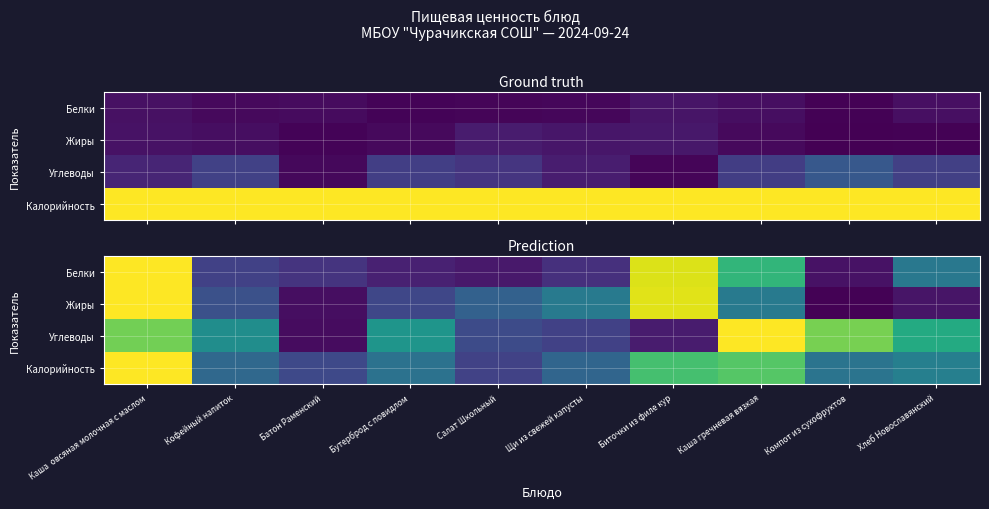

List the series in order of their peak value, lowest first.

Белки, Жиры, Углеводы, Калорийность